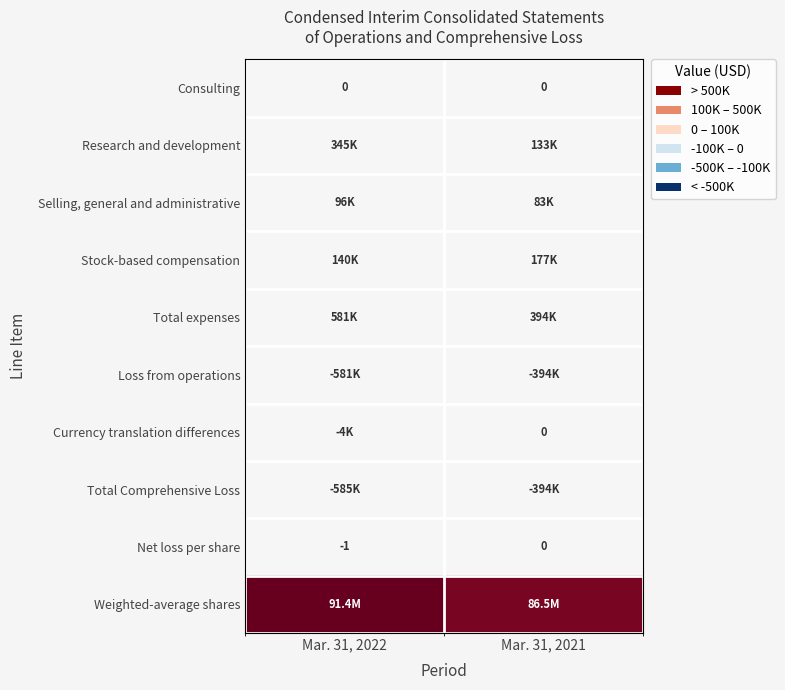

Is the value of Total Comprehensive Loss at Mar. 31, 2022 greater than the value of Selling, general and administrative at Mar. 31, 2022?

No